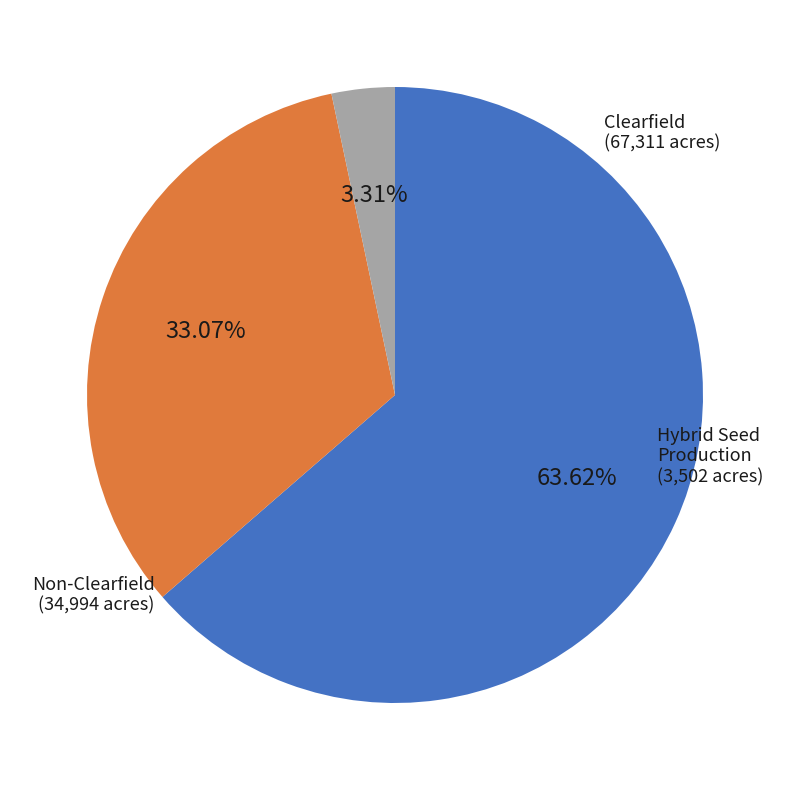

Is there any slice that represents more than half of the pie?

Yes